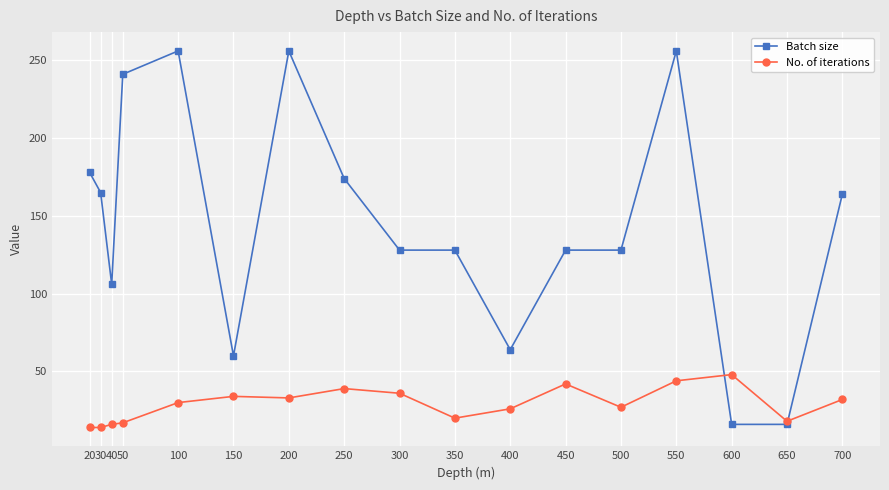

How many lines are shown in the chart?

2